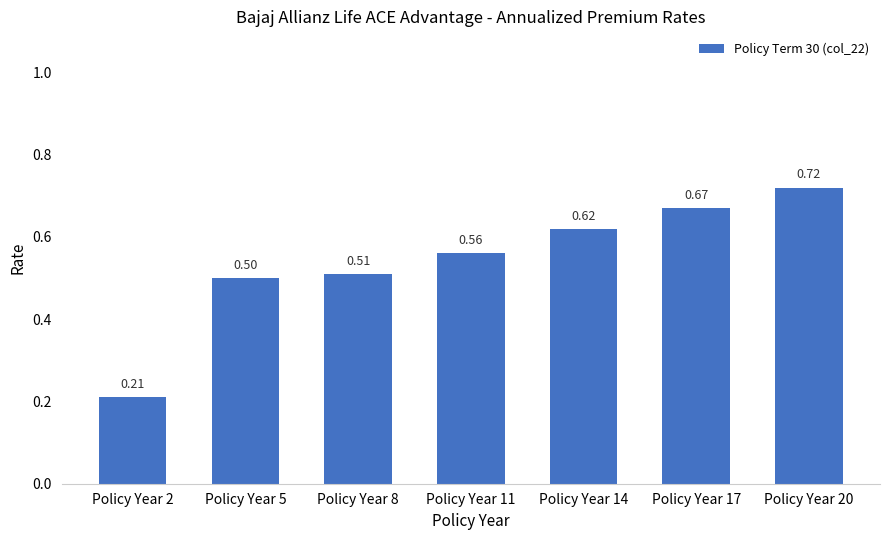

At which category does the chart reach its peak across all series?

Policy Year 20